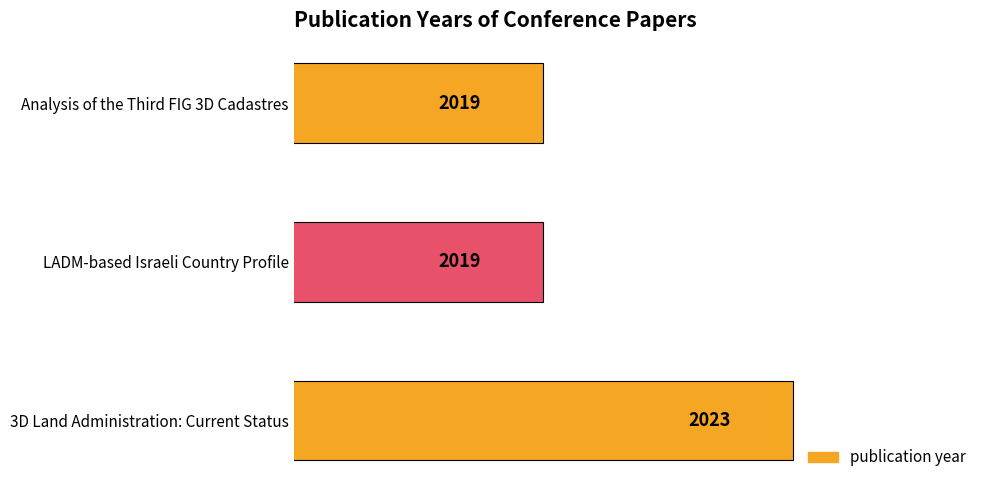

Between 3D Land Administration: Current Status and LADM-based Israeli Country Profile, which is larger?

3D Land Administration: Current Status